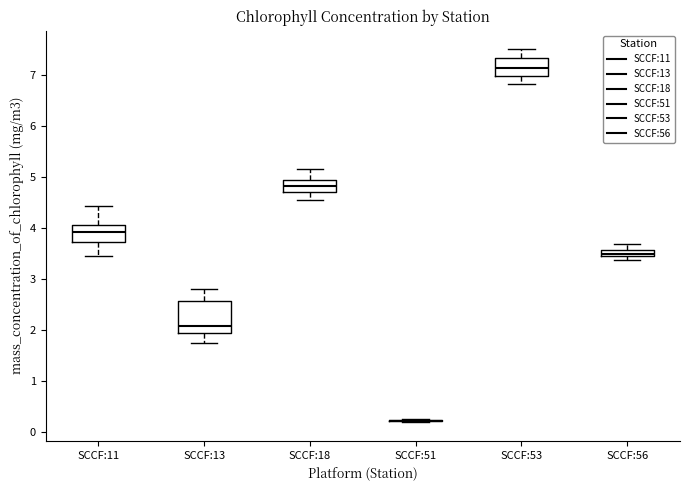

Where does the upper whisker of the box for SCCF:13 end on the y-axis? The values are not printed on the chart, so give them approximately, as read against the axis.

2.8